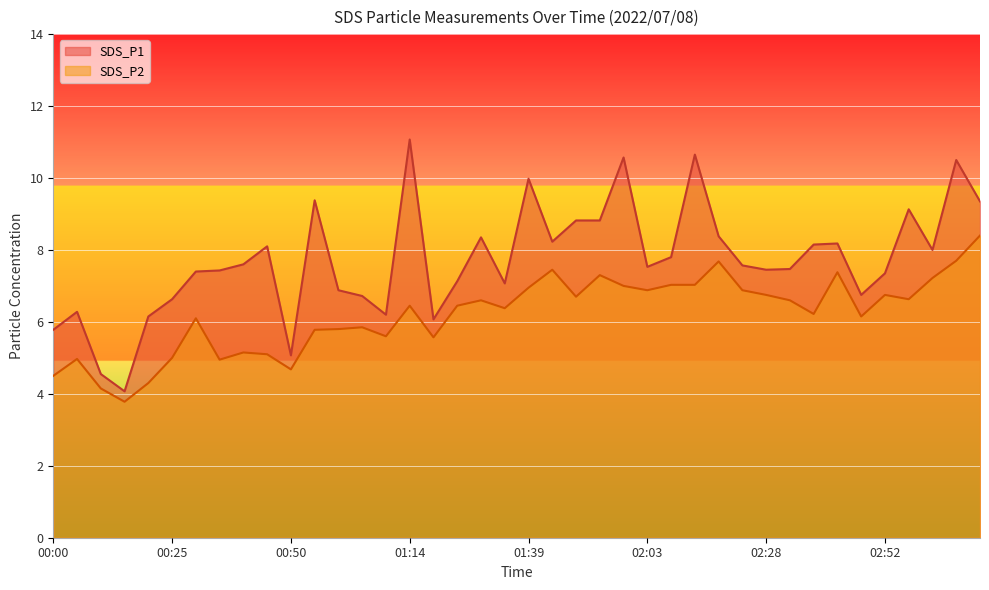

Is it true that SDS_P1 equals 9.1 at 02:57?

True